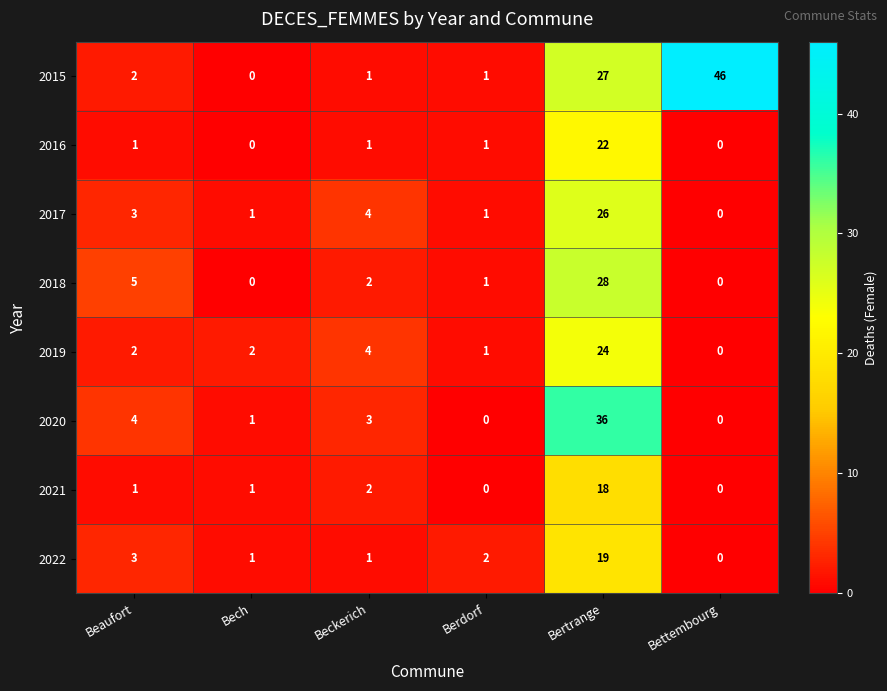

What is the difference between the maximum and minimum values in the 2016 series?

22